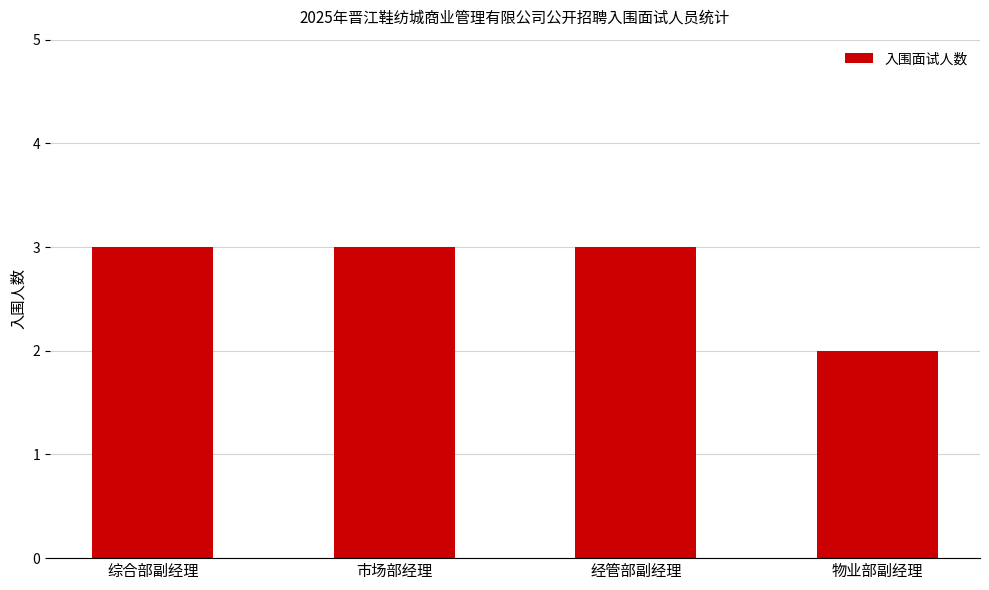

What is the label of the 2nd bar from the left?

市场部经理